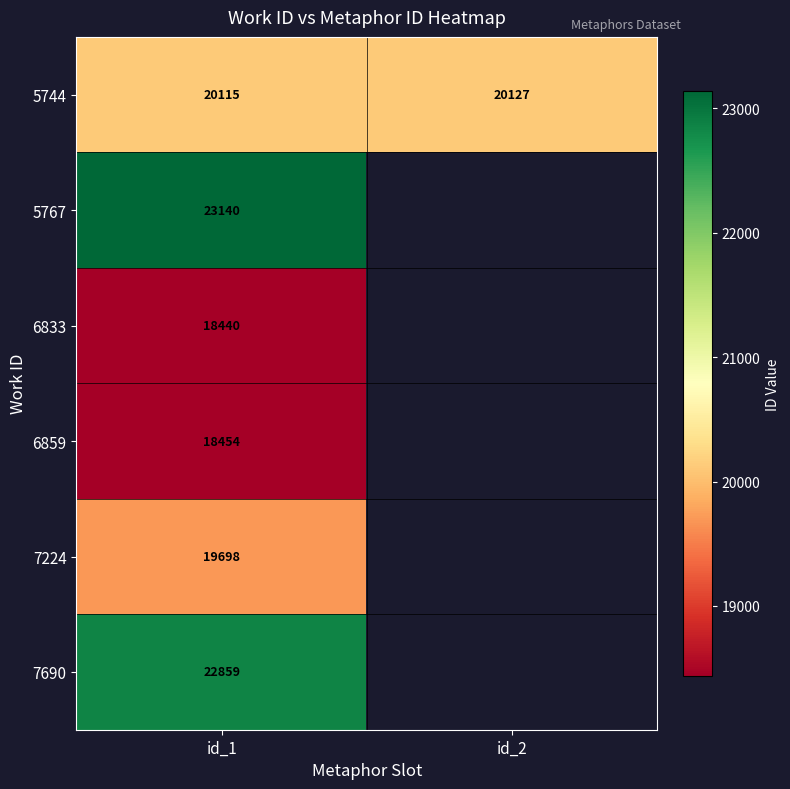

How many 5744 values are between 20115 and 20127?

2